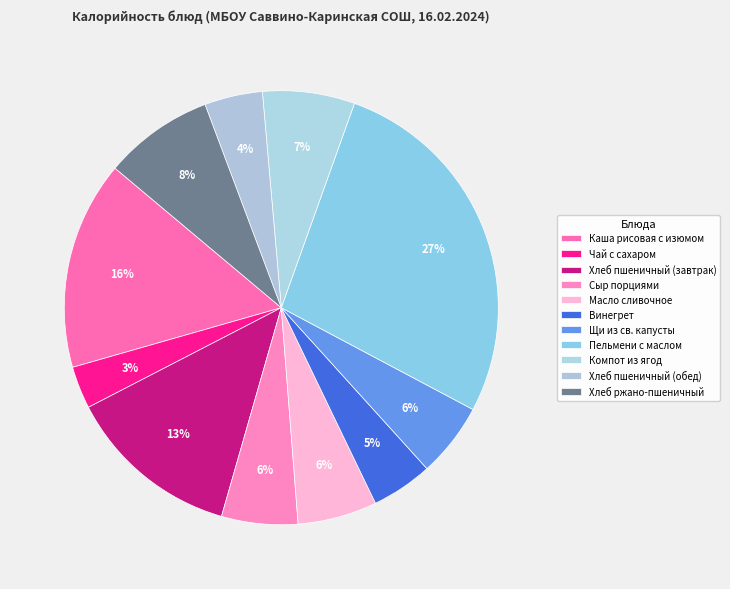

The Хлеб пшеничный (обед) slice represents 4% of the pie. True or false?

True